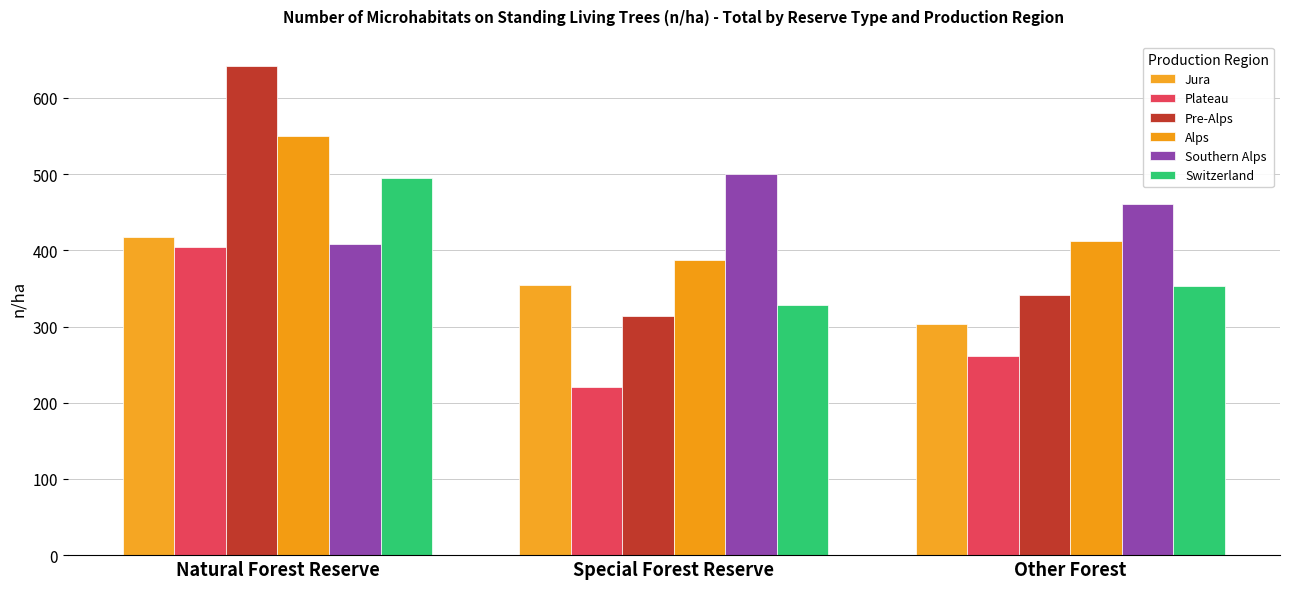

How many bars are there in each group?

6